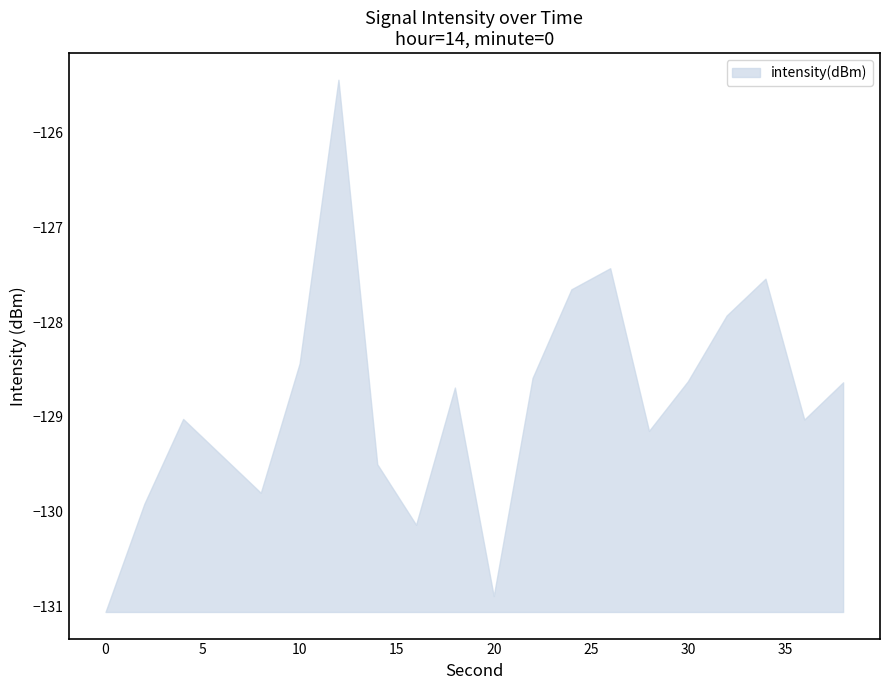

Reading left to right, list all the values displayed in this chart.

0=-131.1	2=-129.9	4=-129.0	6=-129.4	8=-129.8	10=-128.4	12=-125.4	14=-129.5	16=-130.1	18=-128.7	20=-130.9	22=-128.6	24=-127.7	26=-127.4	28=-129.1	30=-128.6	32=-127.9	34=-127.5	36=-129.0	38=-128.6